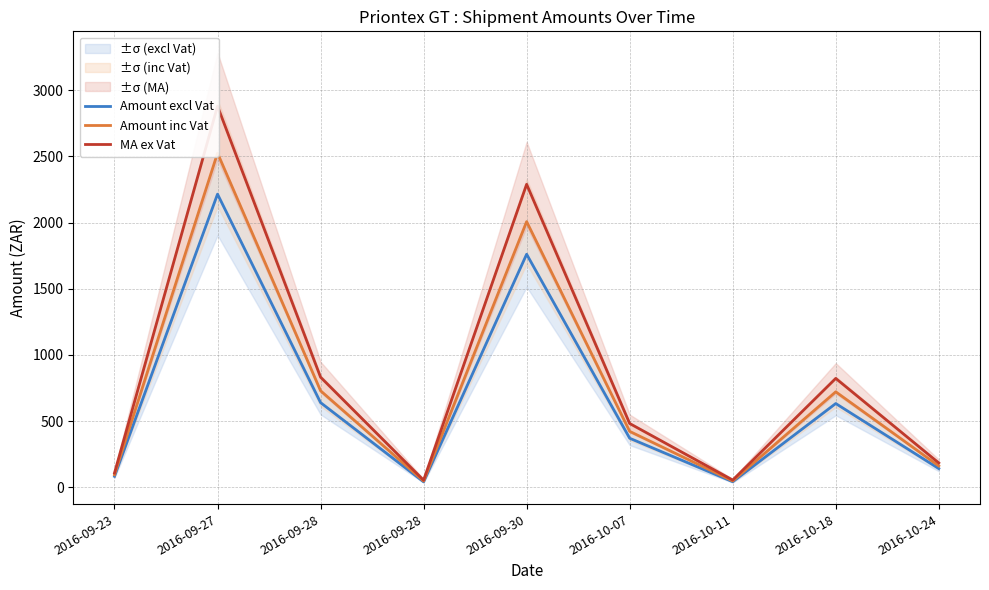

Is the value of Amount inc Vat at 2016-09-27 greater than the value of Amount excl Vat at 2016-09-30?

Yes